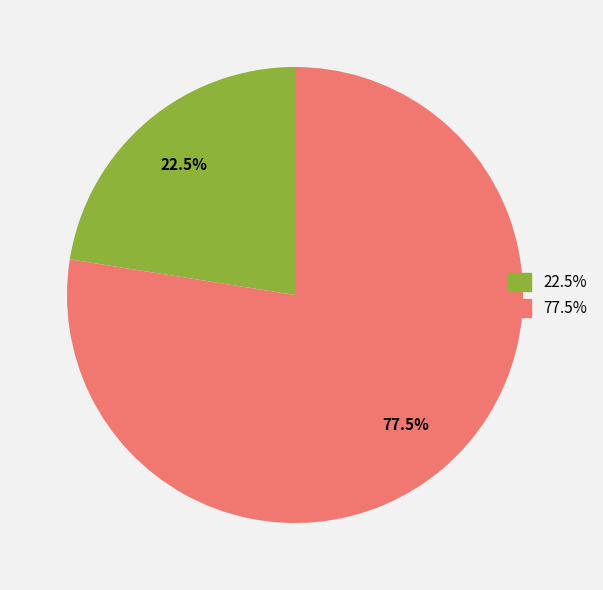

To the nearest percent, what is the average slice percentage?

50%